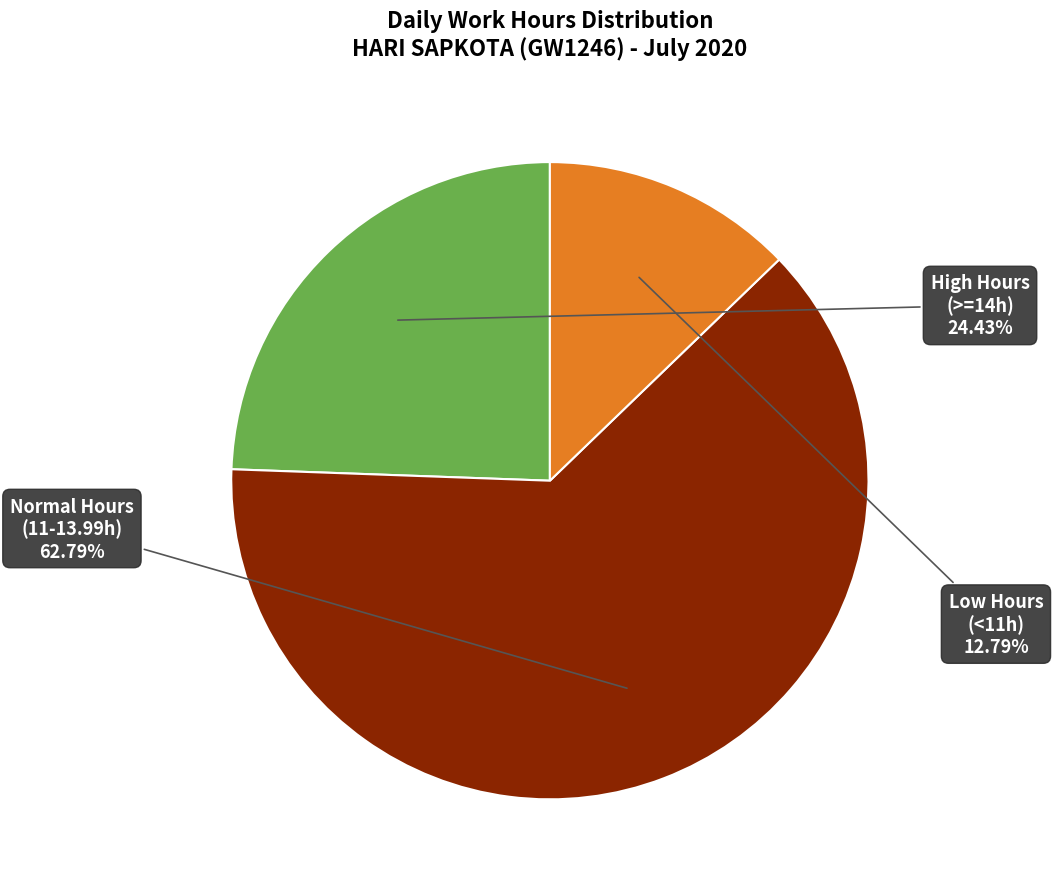

Does any single category account for the majority?

Yes